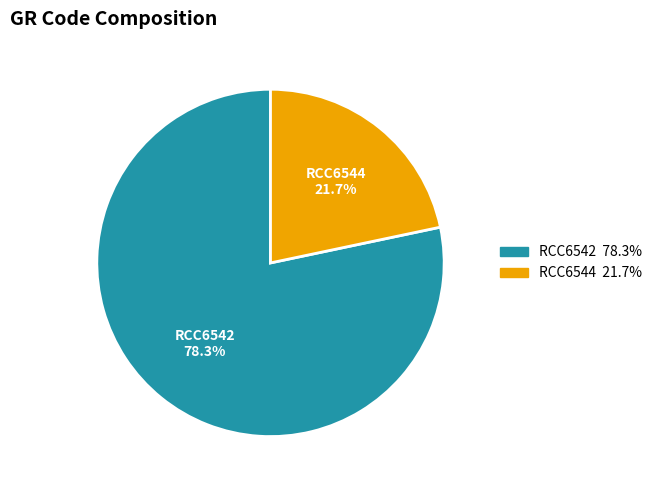

What is the total percentage of RCC6544 and RCC6542?

100.0%